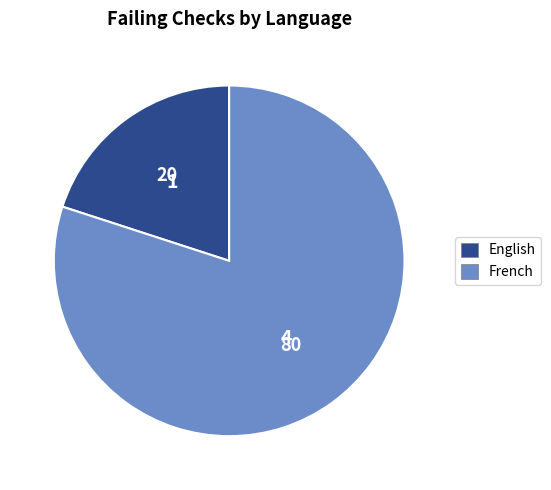

Does any single category account for the majority?

Yes